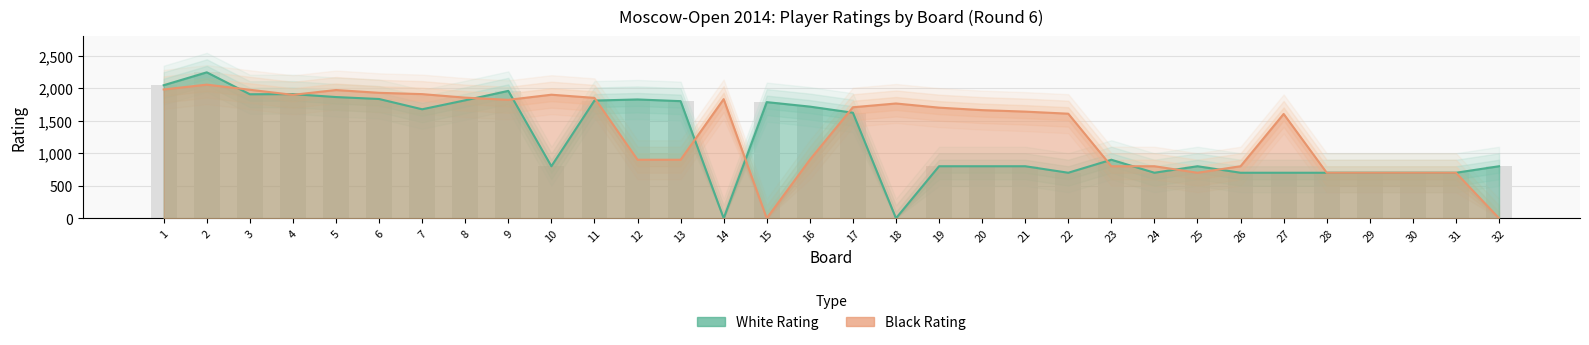

Reading left to right, extract all data points from this chart.

White Rating: 2046	2244	1907	1909	1864	1834	1676	1814	1959	800	1810	1827	1801	0	1786	1717	1623	0	800	800	800	700	900	700	800	700	700	700	700	700	700	800
Black Rating: 1981	2055	1976	1898	1972	1929	1909	1855	1821	1900	1851	900	900	1832	0	900	1707	1765	1701	1663	1640	1608	800	800	700	800	1604	700	700	700	700	0